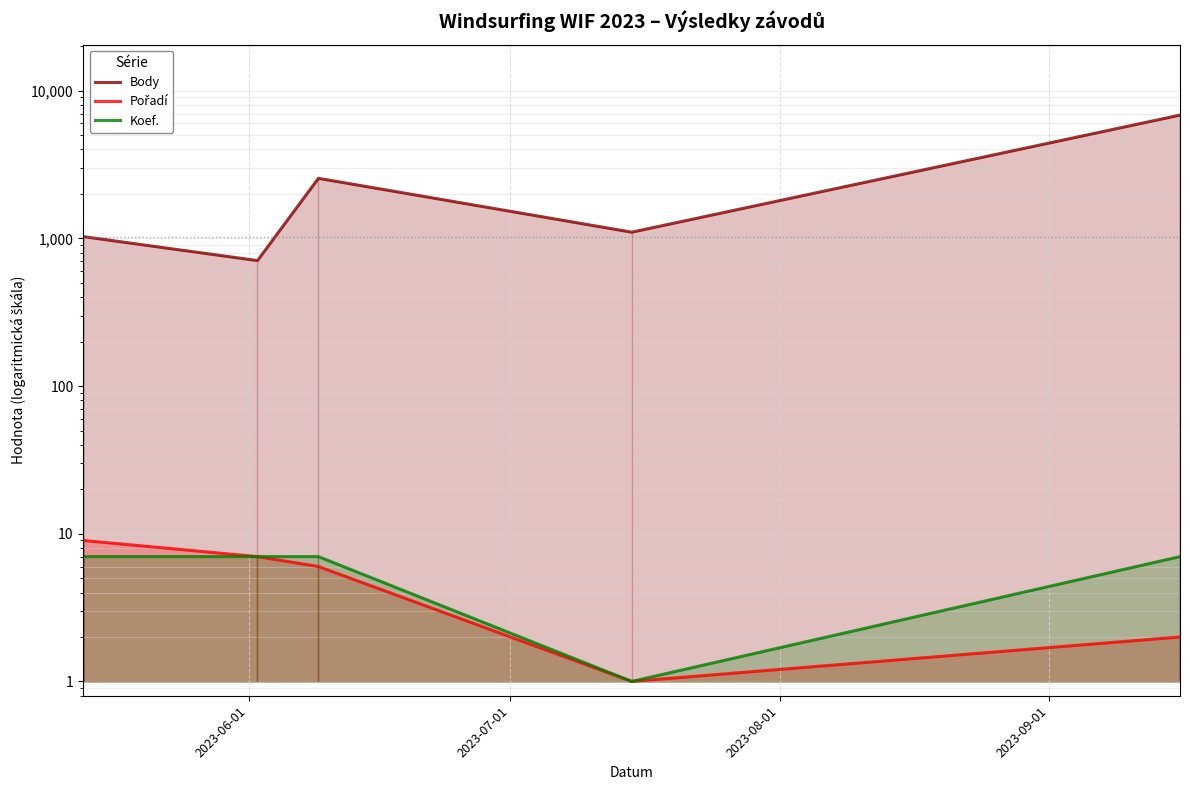

Count the Pořadí values in the range 2 to 7.

3